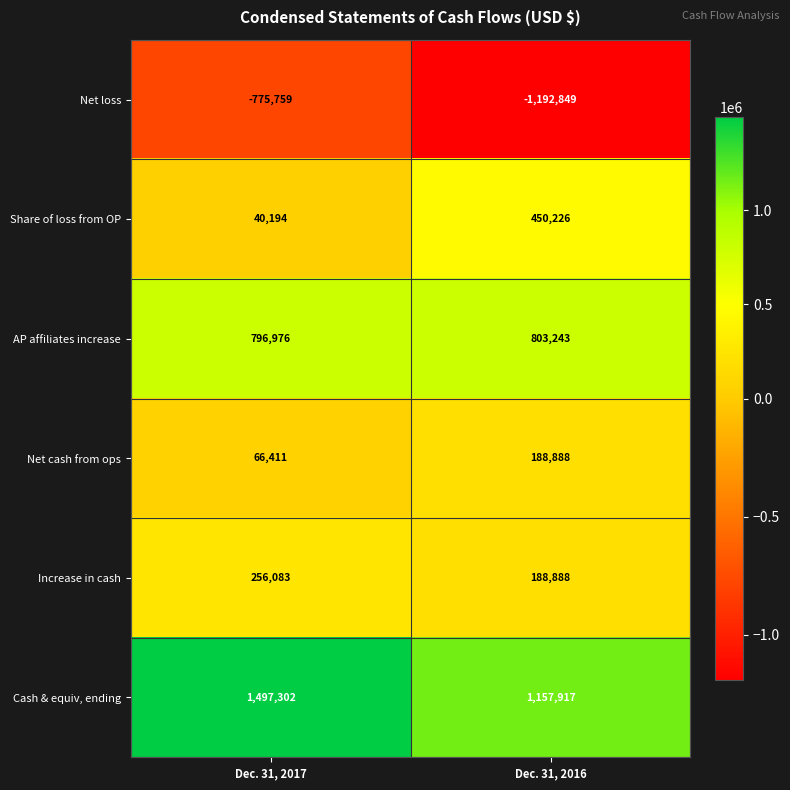

What is the spread (max minus min) of values at Dec. 31, 2016?

2350766